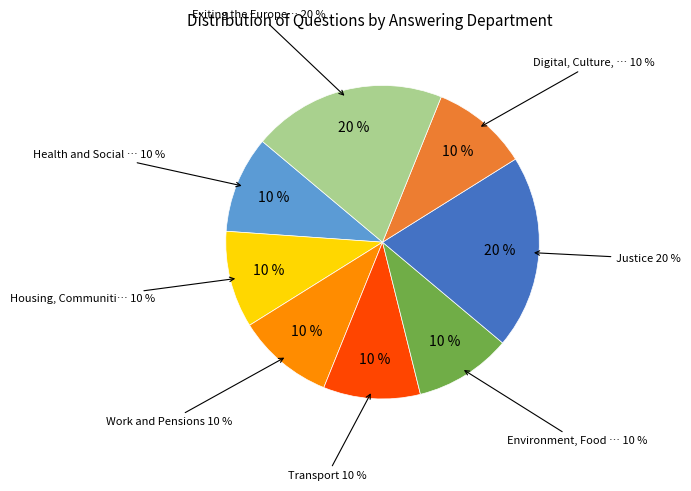

True or false: Justice accounts for 20% of the total.

True